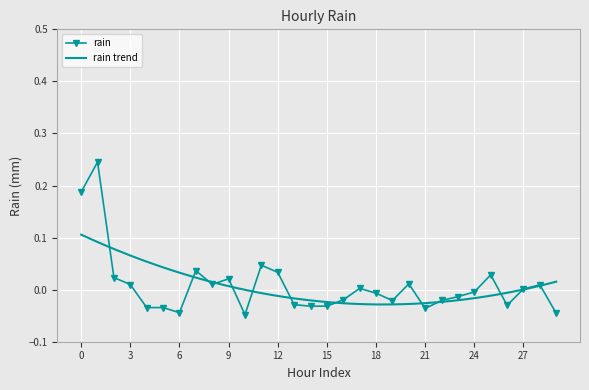

True or false: rain has more than 2 interior local peaks.

True